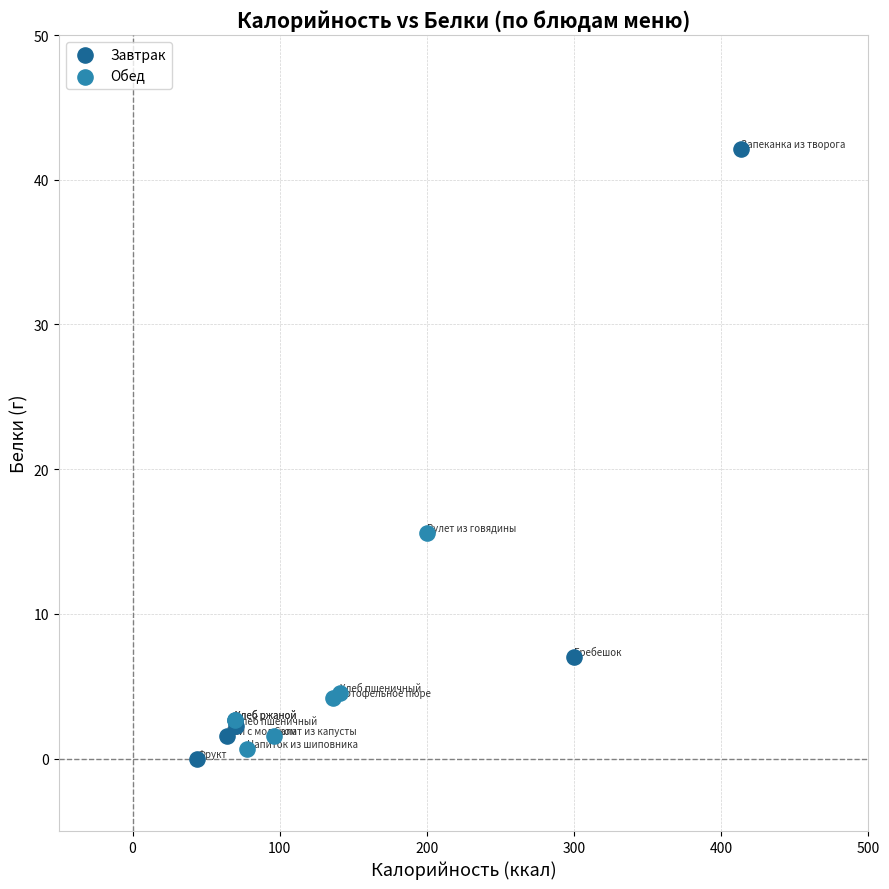

What are all the series names shown in the legend?

Завтрак, Обед